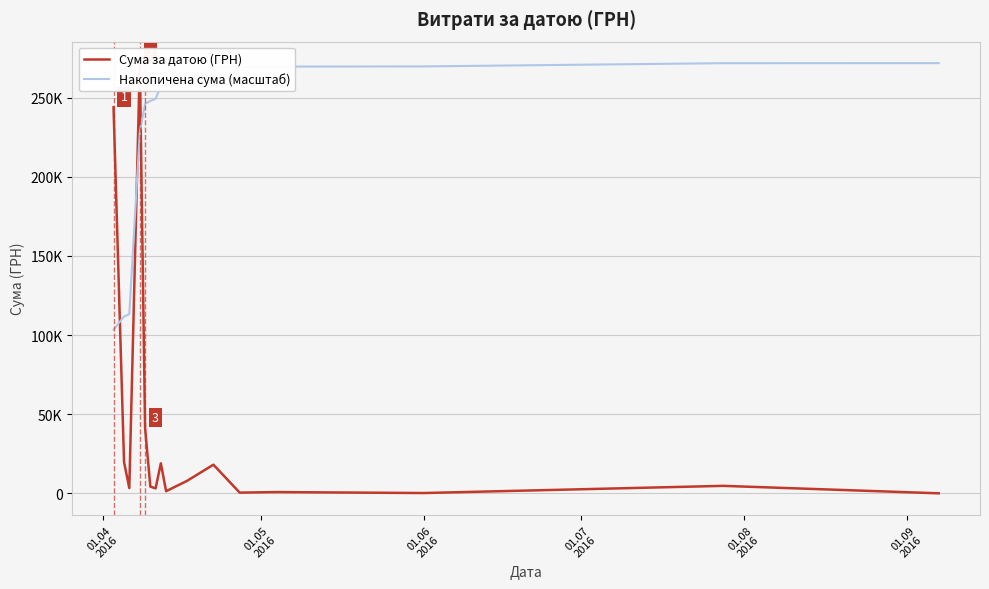

True or false: Сума за датою (ГРН) has a value of 8562.3 at 14.

False